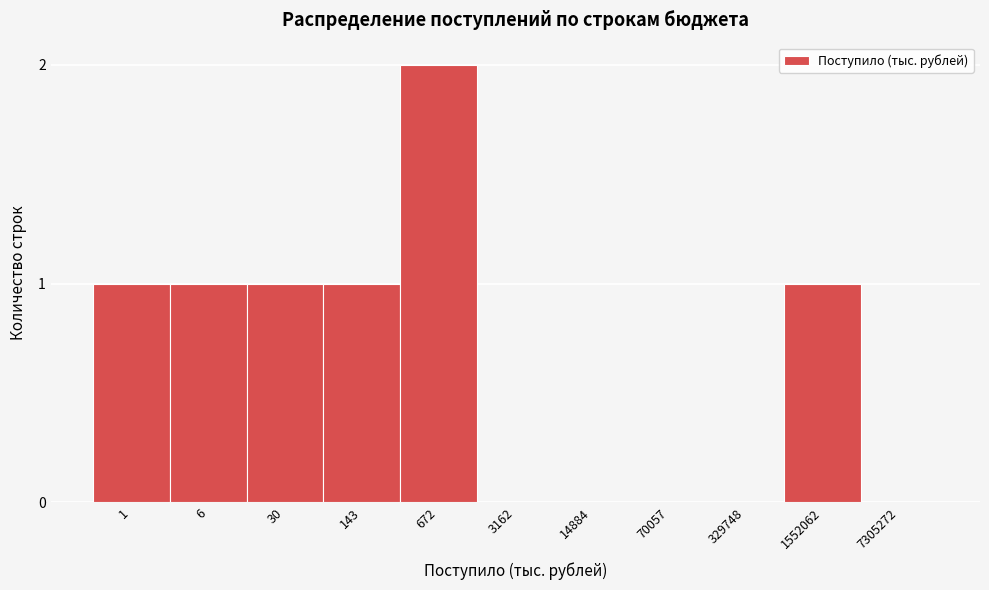

Reading left to right, extract all data points from this chart.

1=1	6=1	30=1	143=1	672=2	3162=0	14884=0	70057=0	329748=0	1552062=1	7305272=0